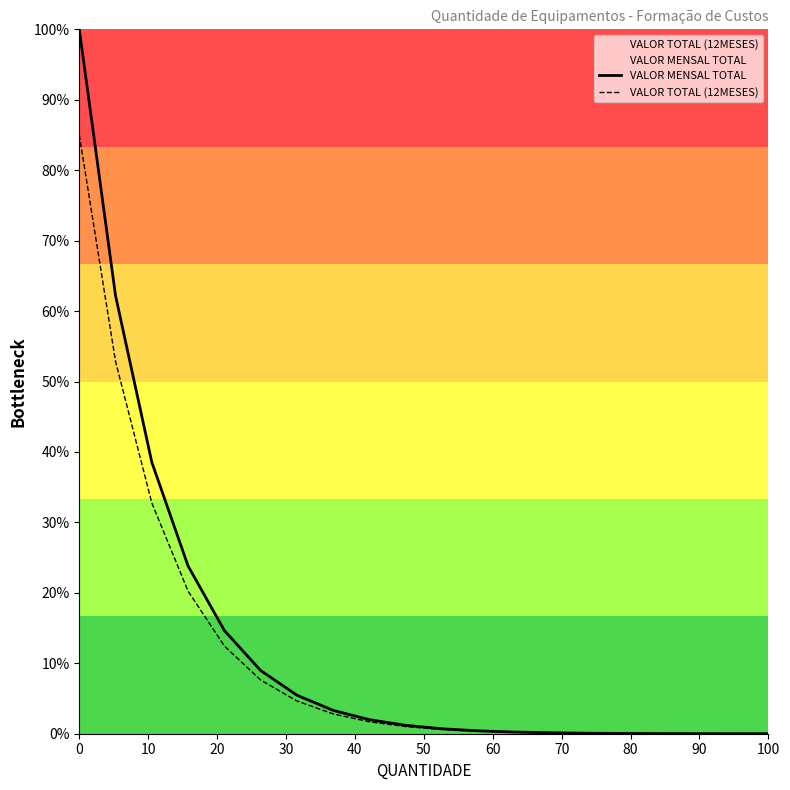

Rank the series by their maximum value, from lowest to highest.

VALOR TOTAL (12MESES), VALOR MENSAL TOTAL